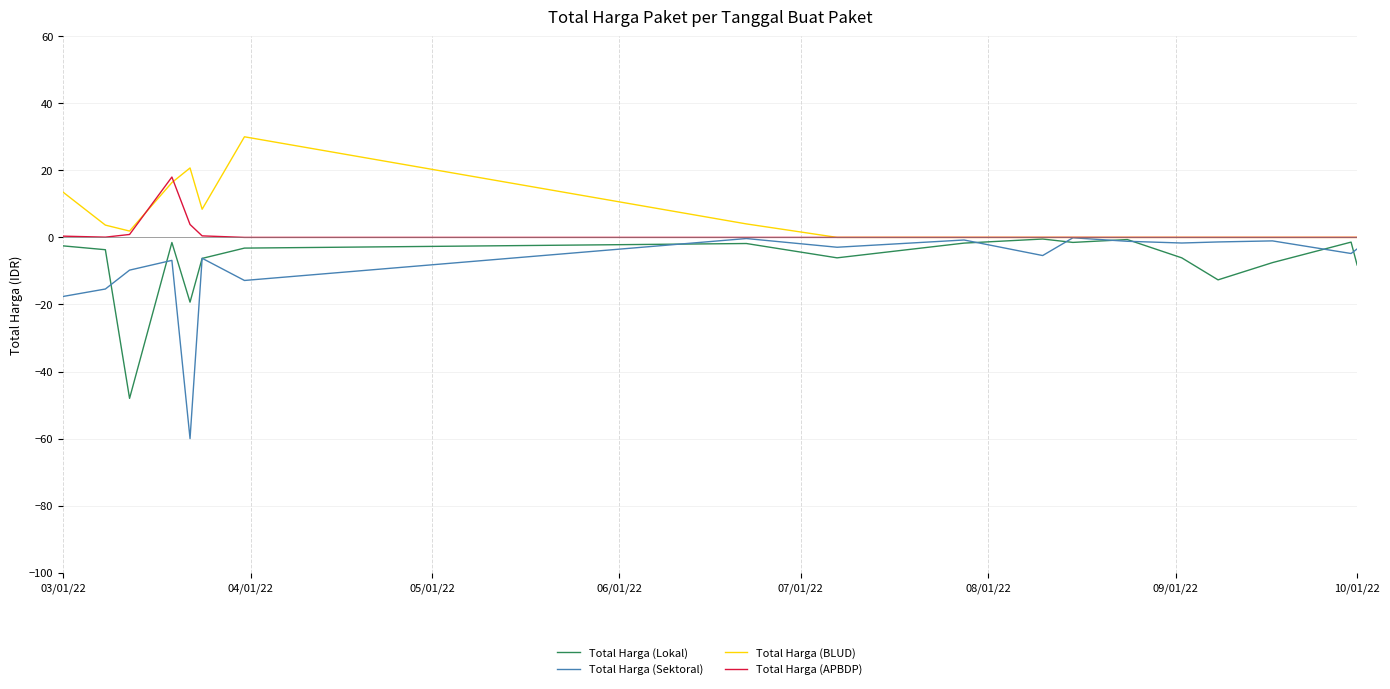

What are all the series names shown in the legend?

Total Harga (Lokal), Total Harga (Sektoral), Total Harga (BLUD), Total Harga (APBDP)